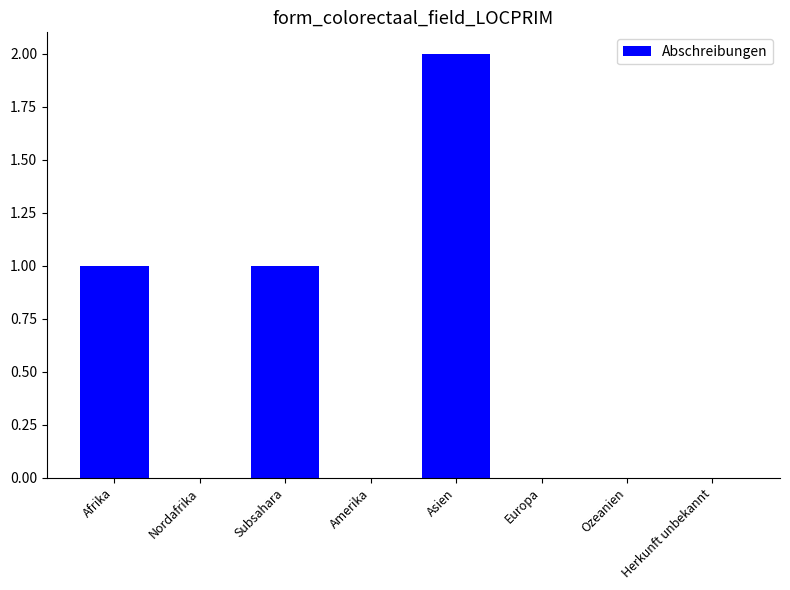

At which category does the chart reach its peak across all series?

Asien